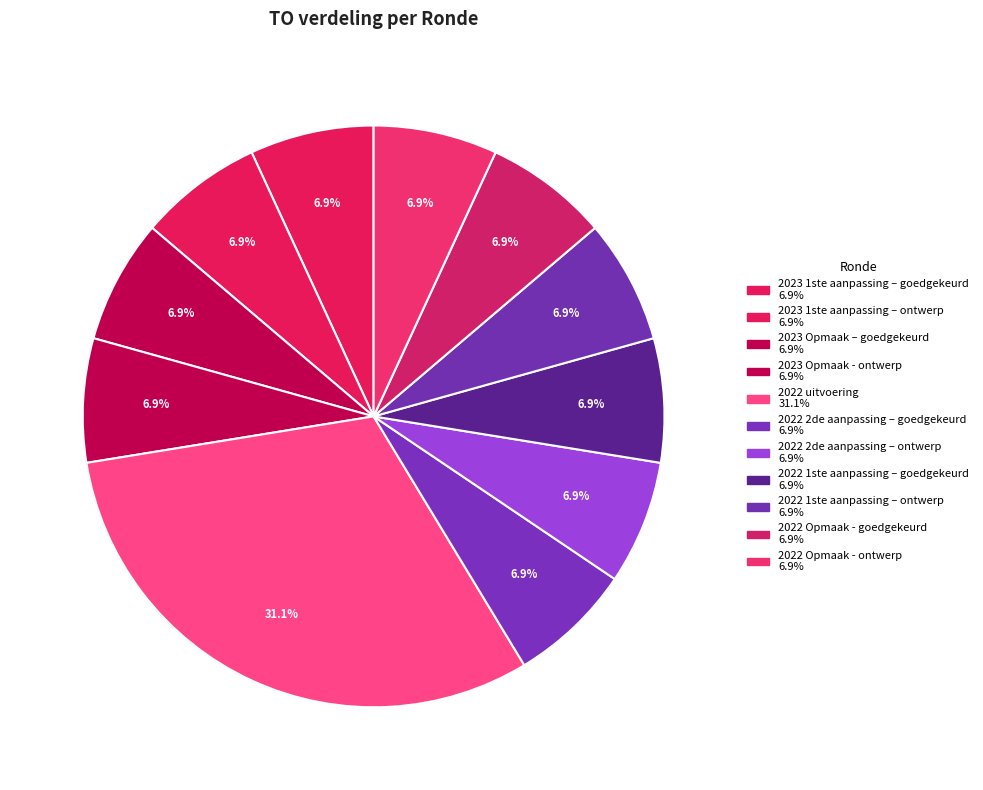

The 2022 1ste aanpassing – goedgekeurd slice represents 16% of the pie. True or false?

False